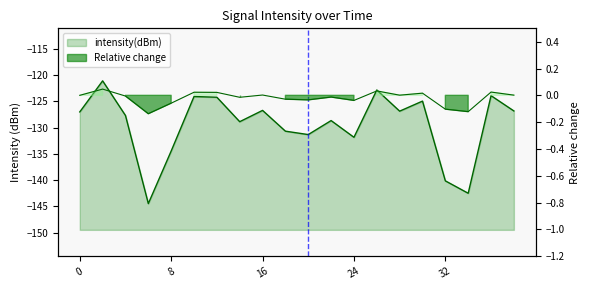

What is the change in value from 2 to 26?

-1.7